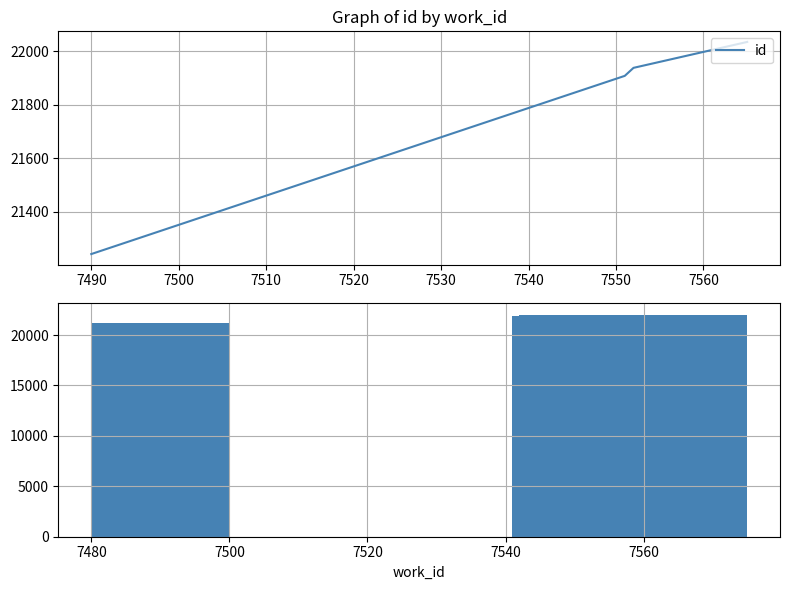

Is it true that the value at 7500 is 39331?

False